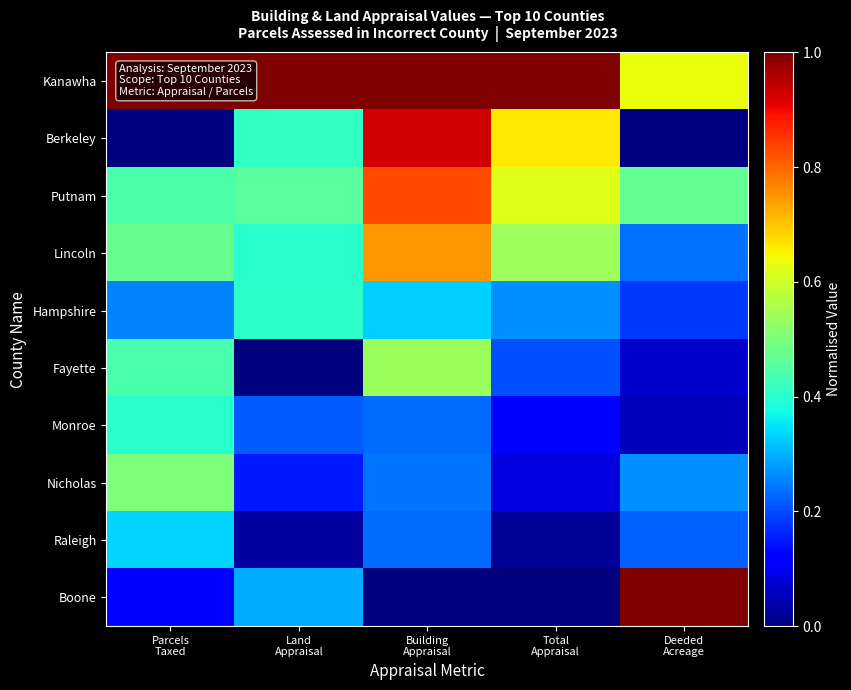

Which label corresponds to the largest value in the chart?

Parcels
Taxed